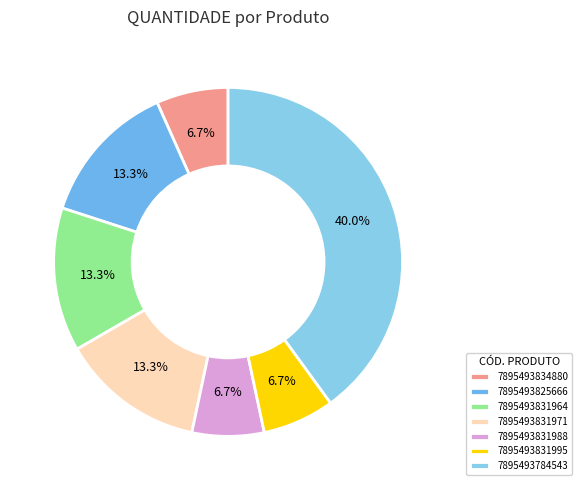

To the nearest percent, what is the difference between the largest and smallest slice percentages?

33%